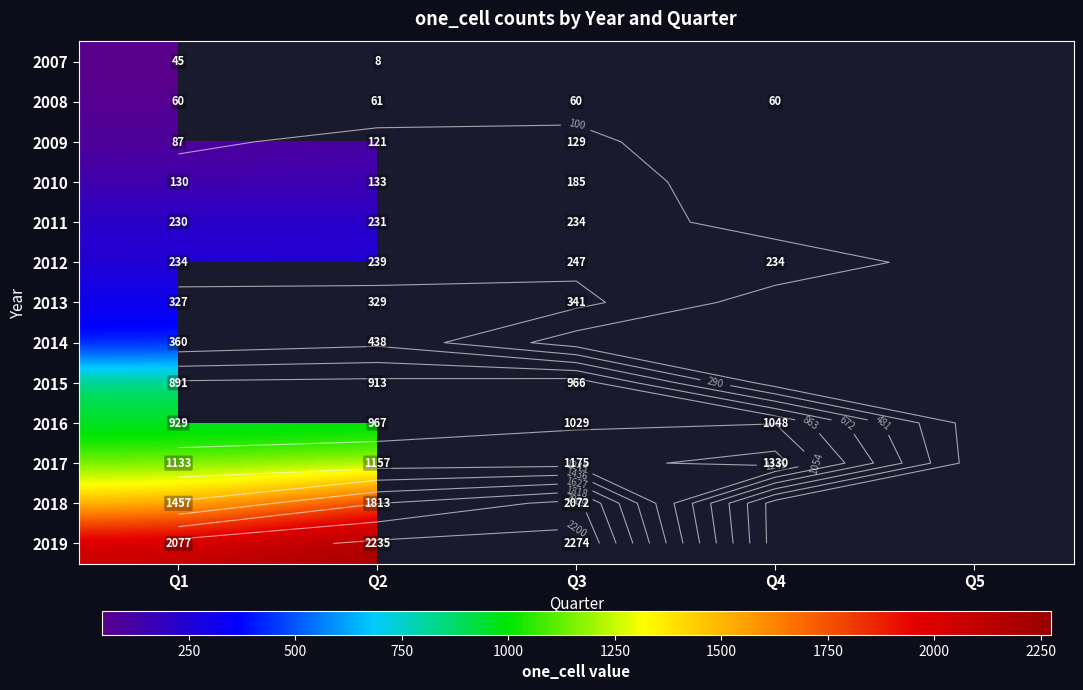

True or false: 2016 has a value of 602.0 at Q1.

False